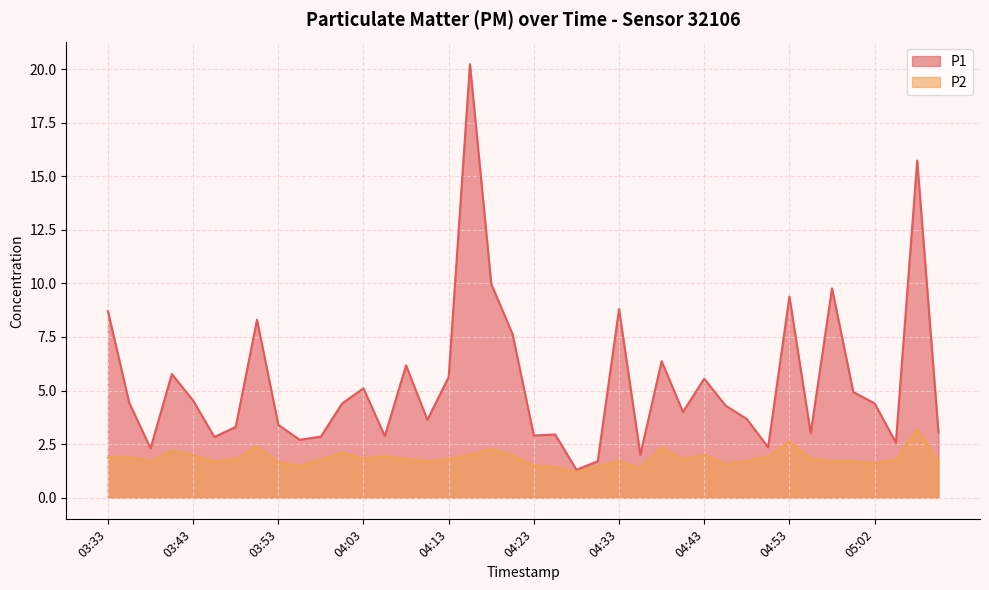

Reading left to right, extract all data points from this chart.

P1: 8.7	4.4	2.3	5.8	4.5	2.8	3.3	8.3	3.4	2.7	2.9	4.4	5.1	2.9	6.2	3.6	5.6	20.2	10.0	7.6	2.9	3.0	1.3	1.7	8.8	2.0	6.4	4.0	5.5	4.3	3.7	2.4	9.4	3.0	9.8	4.9	4.4	2.6	15.7	3.0
P2: 1.9	1.9	1.7	2.2	2.0	1.7	1.8	2.4	1.6	1.5	1.8	2.1	1.8	1.9	1.8	1.7	1.8	2.0	2.3	2.0	1.5	1.4	1.2	1.5	1.7	1.4	2.3	1.8	2.0	1.6	1.7	1.9	2.6	1.8	1.7	1.7	1.6	1.8	3.2	1.7